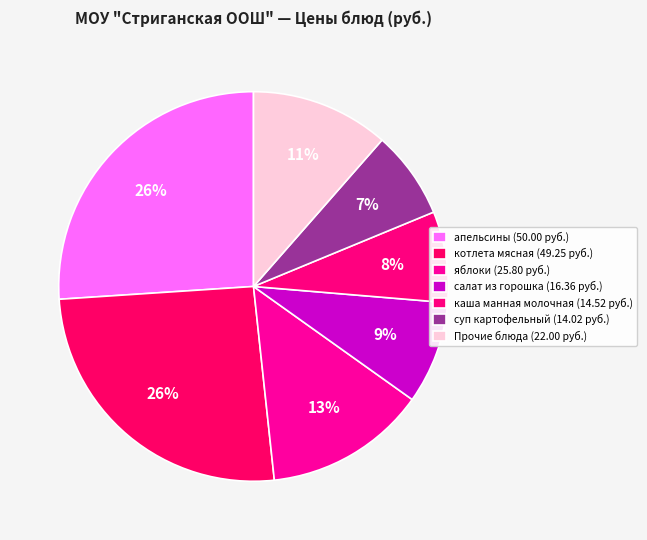

How many slices are in this pie chart?

7